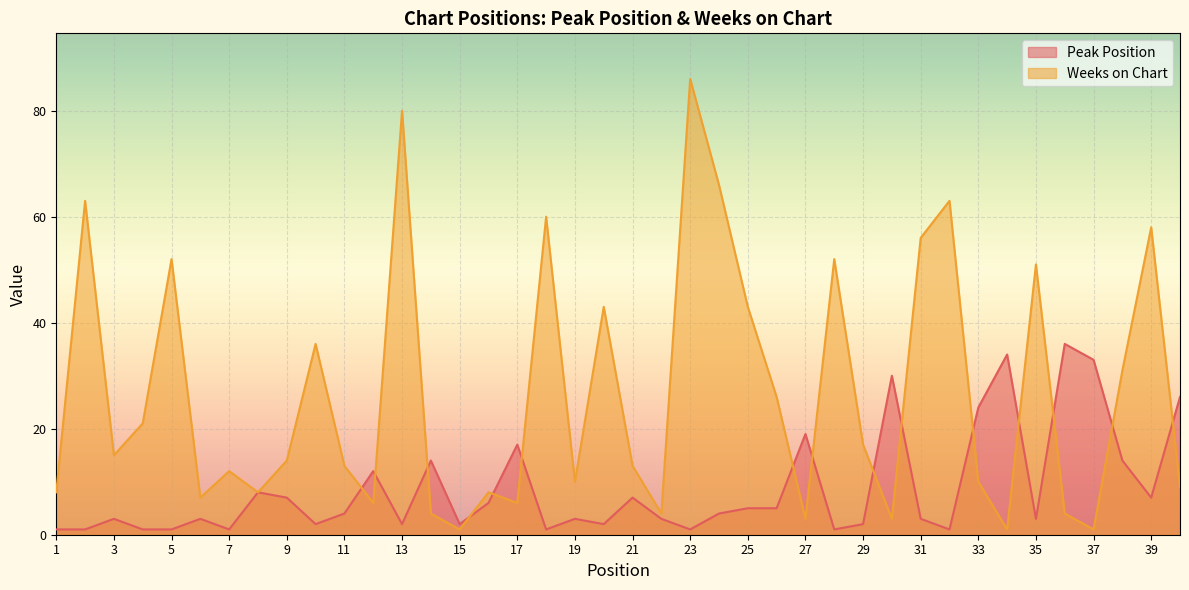

The value of Weeks on Chart at 23 is 86. True or false?

True